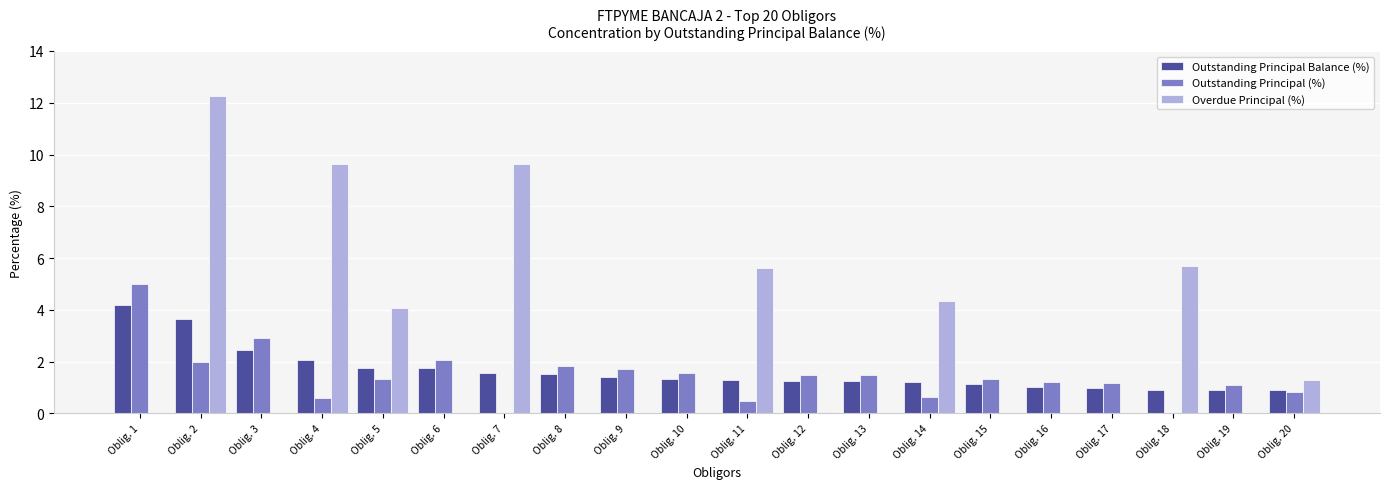

How many series are shown in this chart?

3